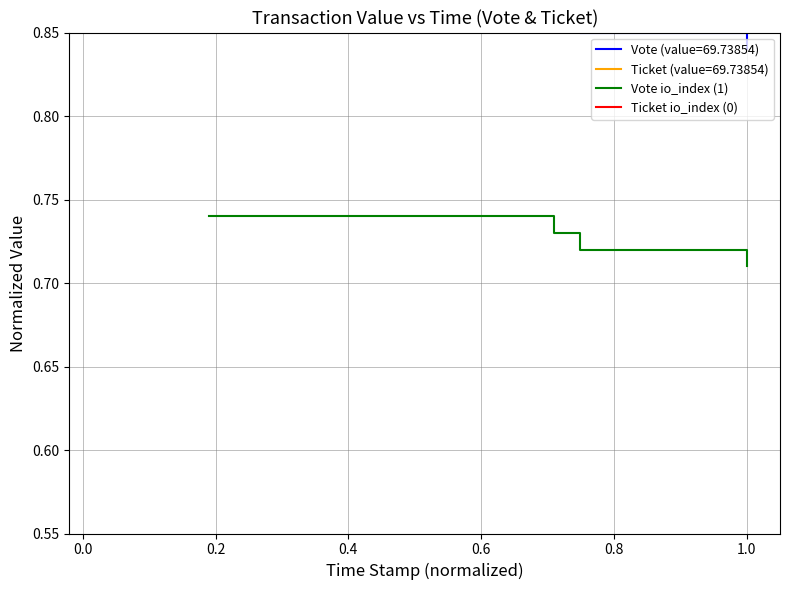

True or false: Ticket io_index (0) has more than 0 points higher than both neighbors.

False